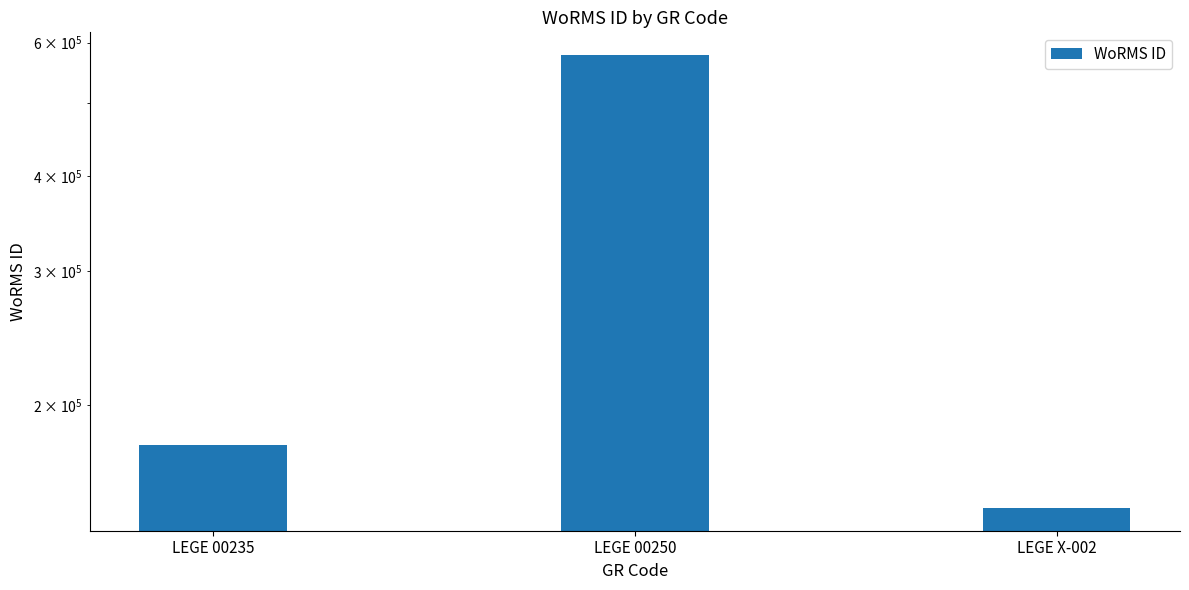

What is the greatest value displayed?

577752